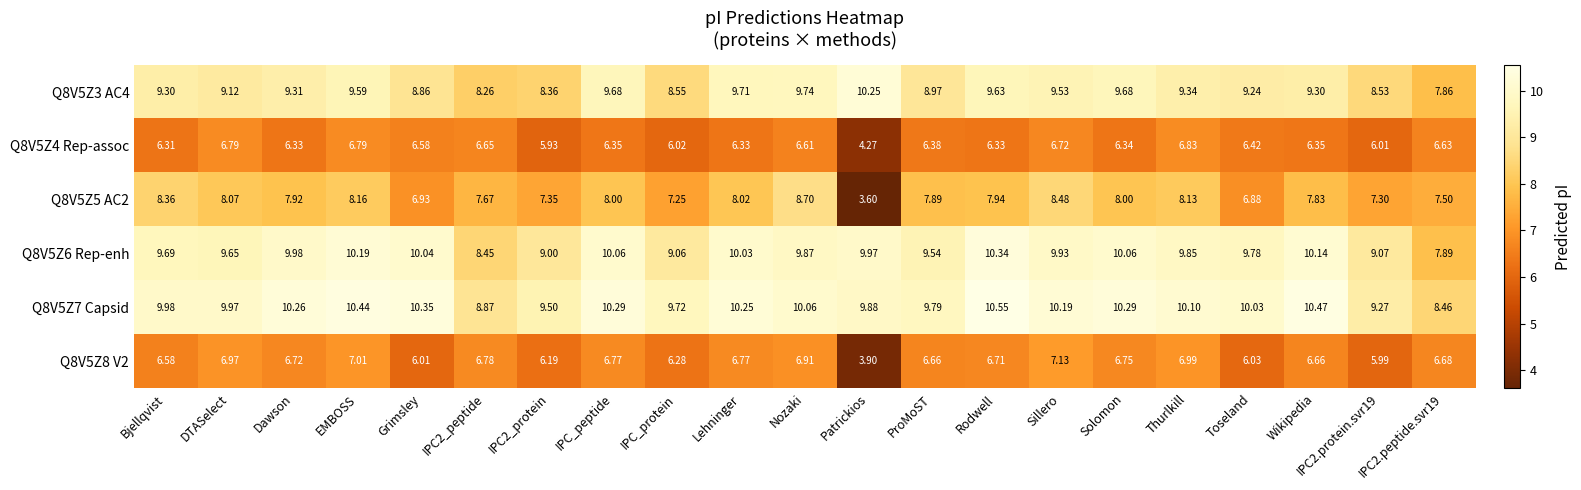

Where does the Q8V5Z4 Rep-assoc series first go above 6?

Bjellqvist